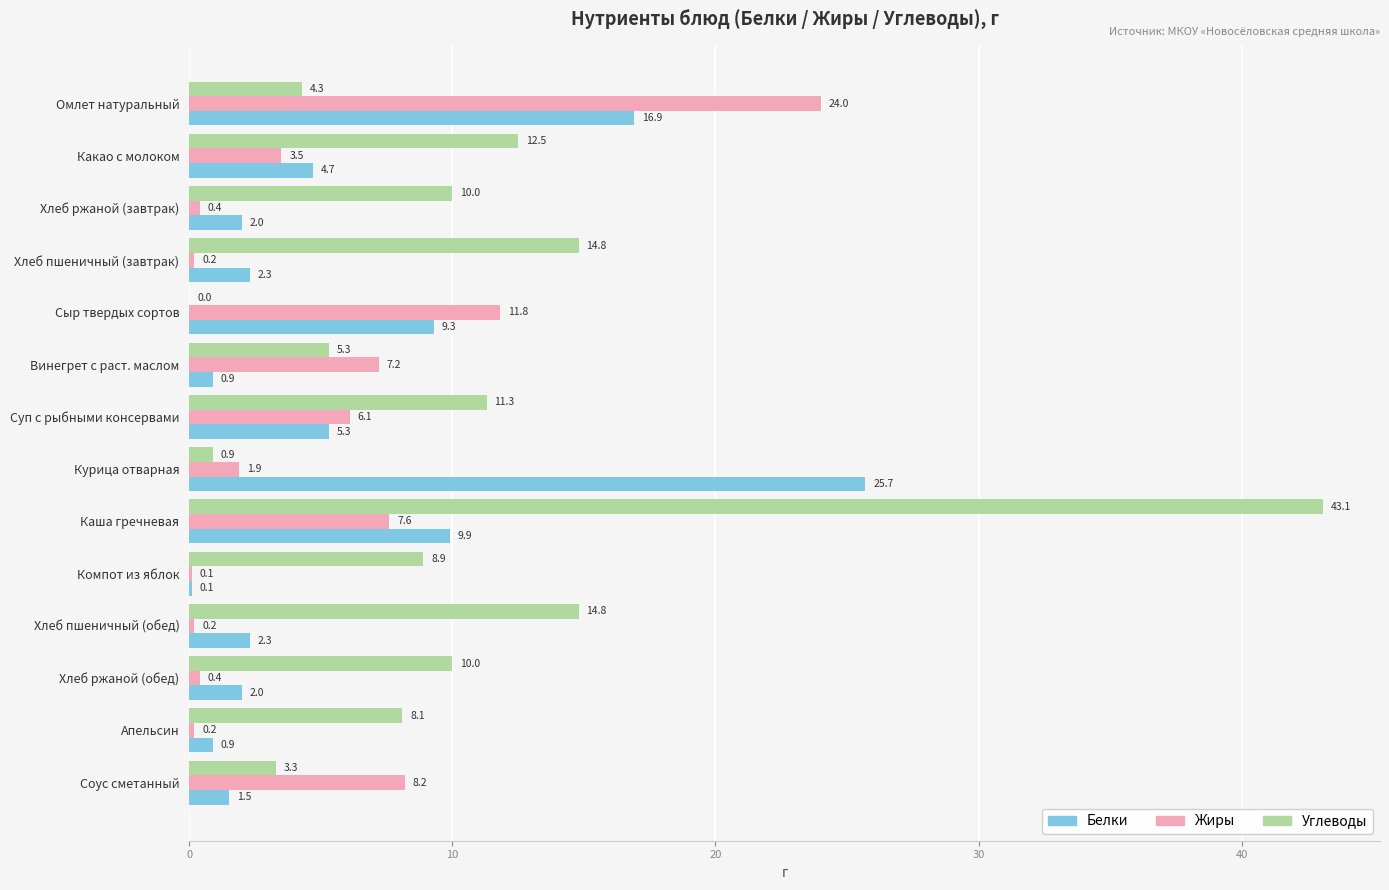

Between Курица отварная and Хлеб ржаной (обед), which series saw the biggest shift?

Белки